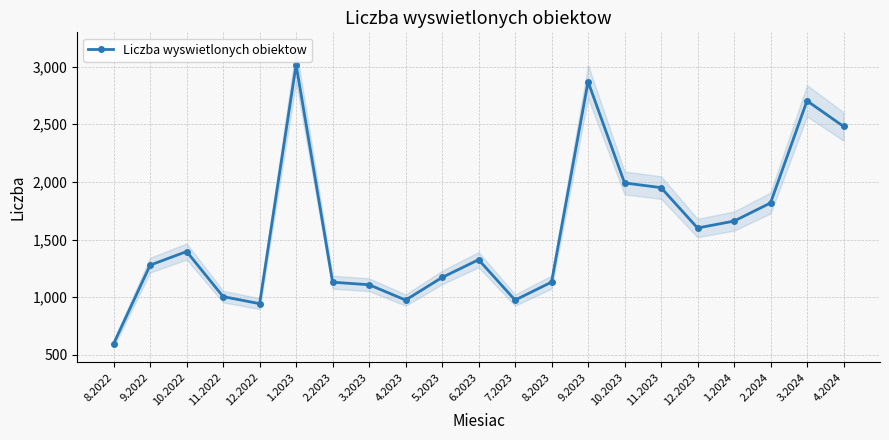

How many categories are shown in the chart?

21